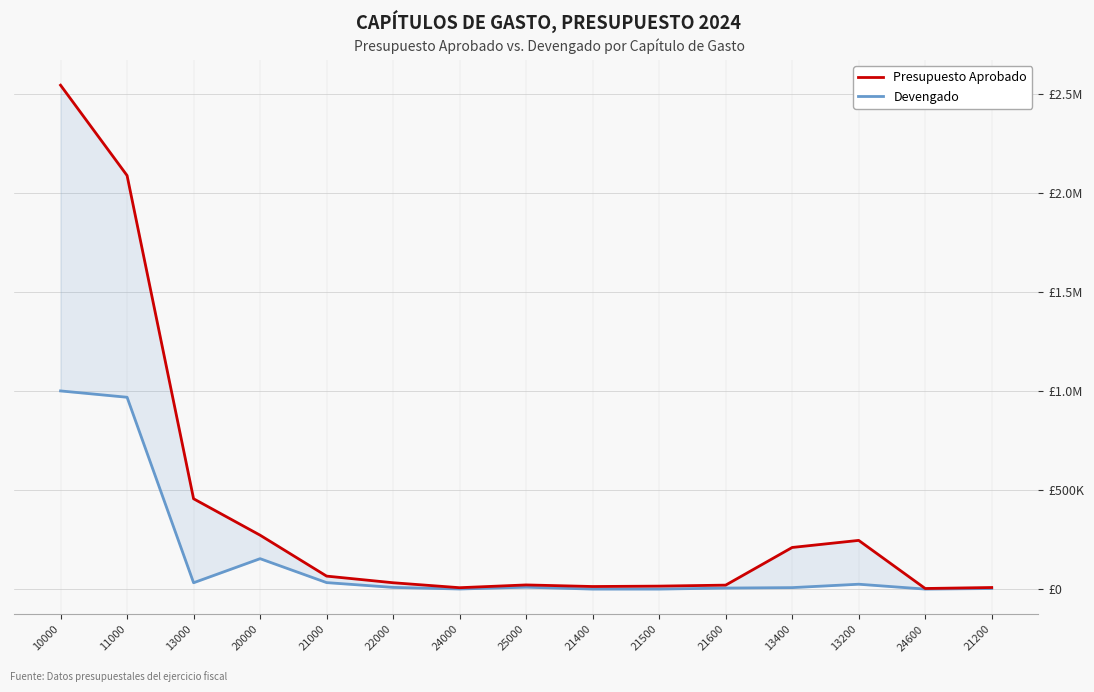

What is the difference between the highest and lowest values at 13400?

202600.0